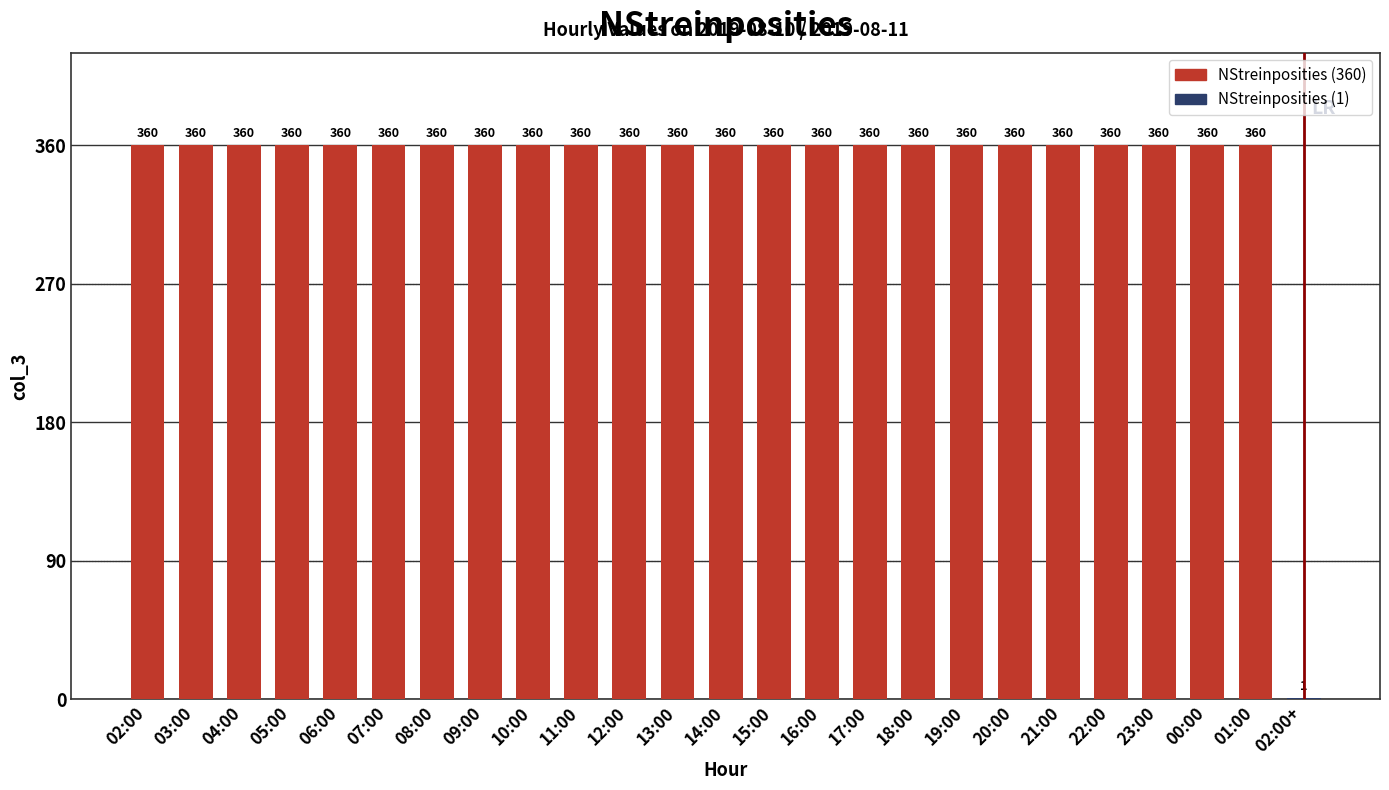

What is the sum of all values?

8641